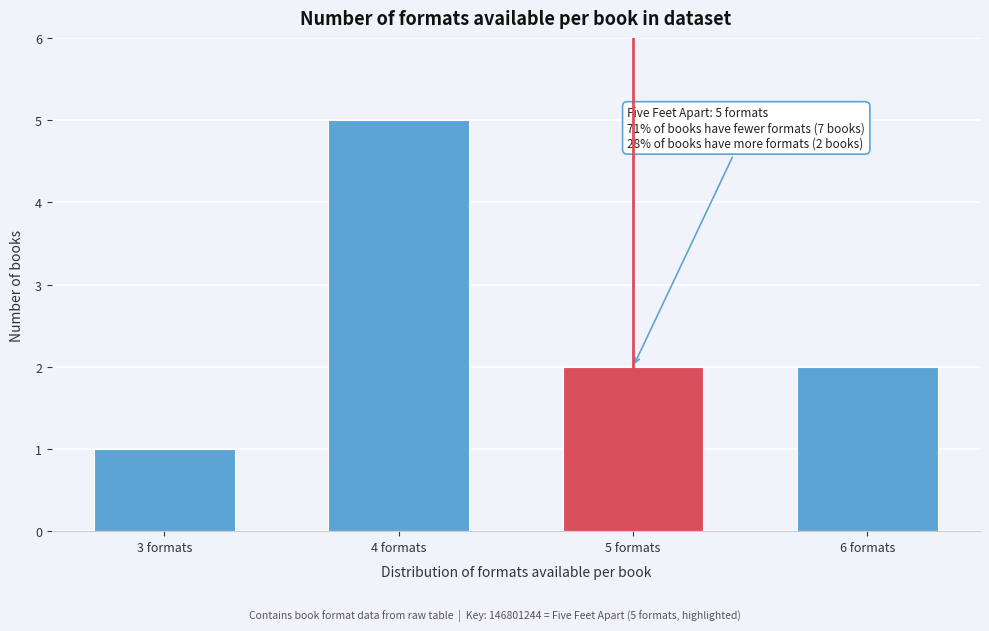

Reading left to right, extract all data points from this chart.

3 formats=1	4 formats=5	5 formats=2	6 formats=2